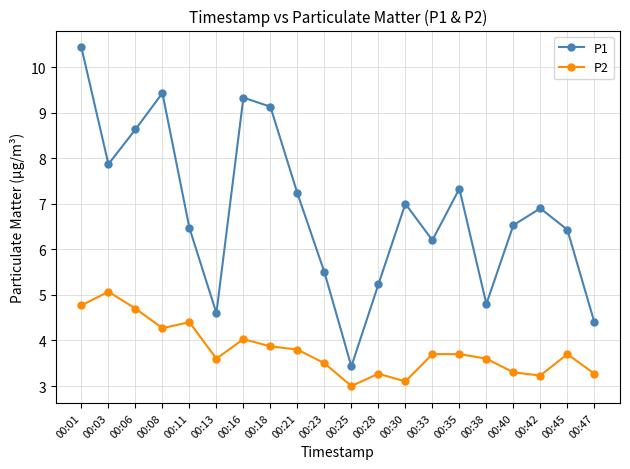

How many data points in P1 are above 6?

14